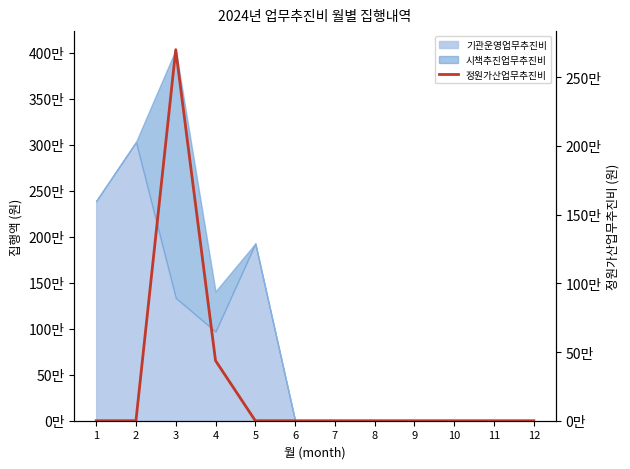

How many interior local peaks (higher than both neighbors) does the data have?

1